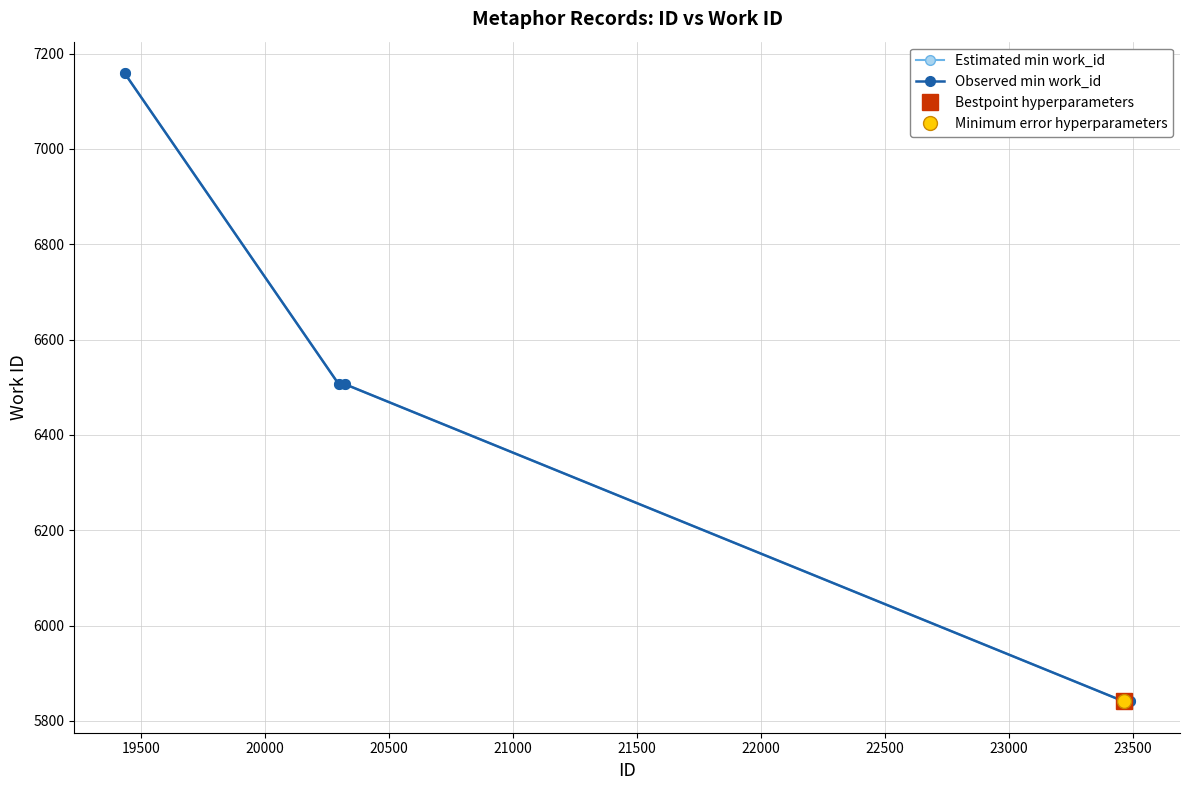

Is it true that Observed min work_id equals 2931 at 20000?

False